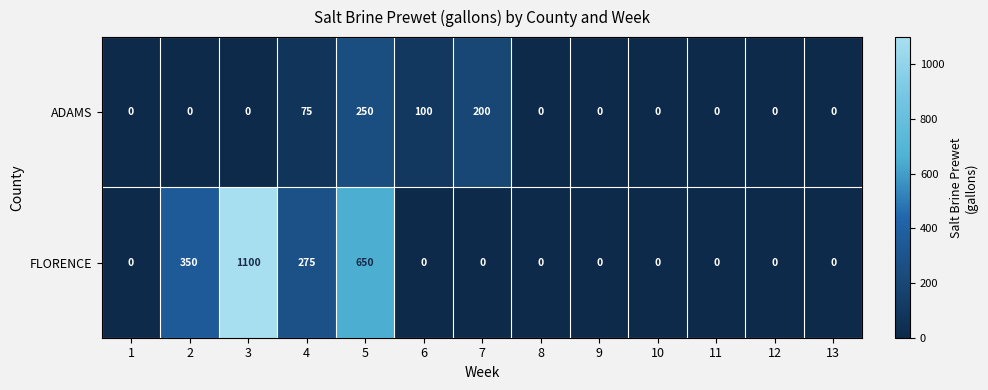

Rank the series by their average value, from lowest to highest.

ADAMS, FLORENCE